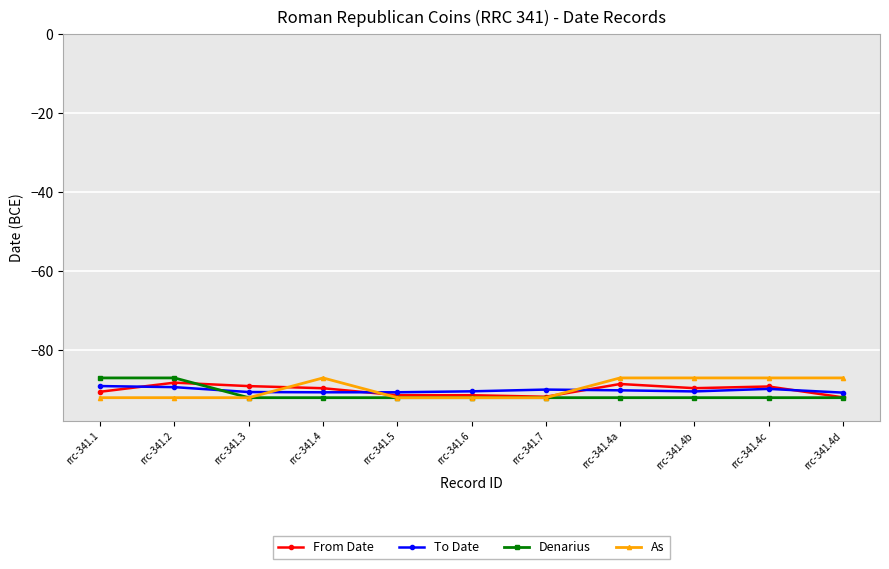

What is the lowest value of the As series?

-92.0